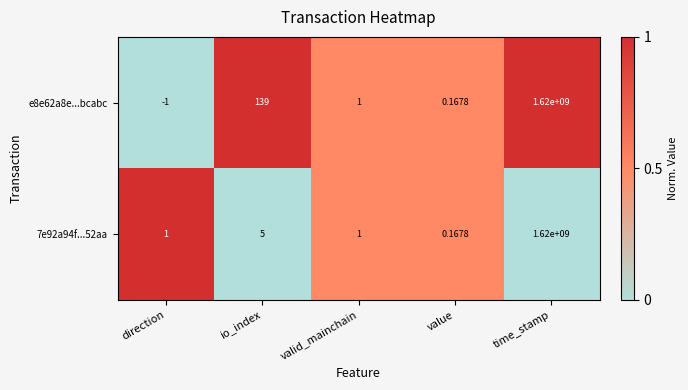

List the series in order of their overall mean, lowest first.

7e92a94f...52aa, e8e62a8e...bcabc